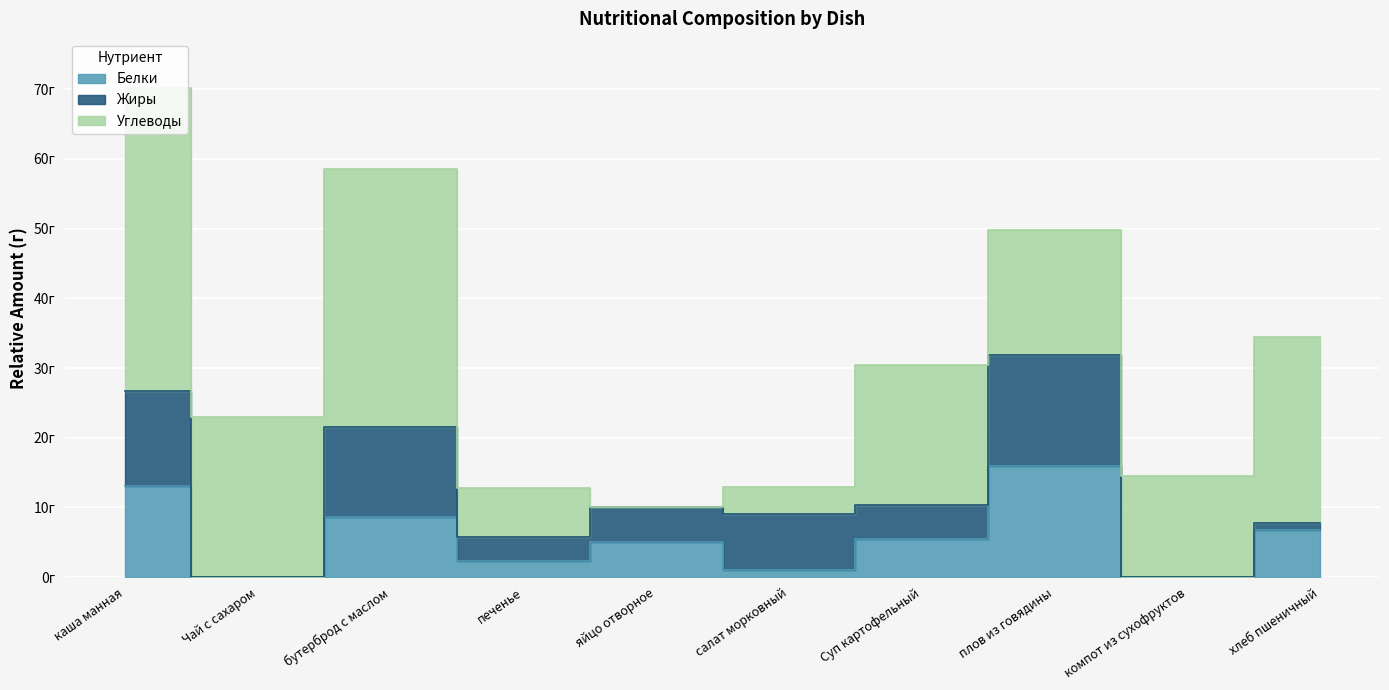

What is the difference between the highest and lowest values at каша манная?

30.5